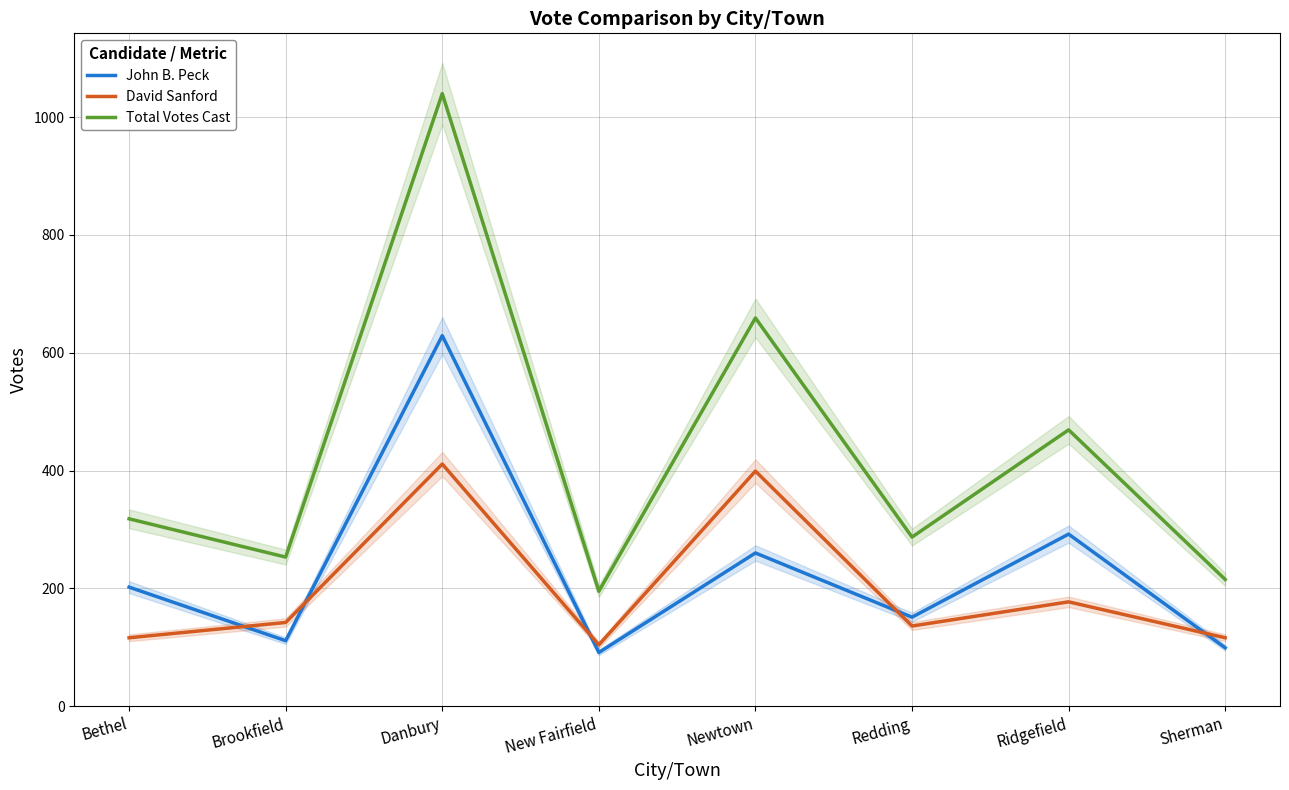

Between Ridgefield and Sherman, which is larger?

Ridgefield